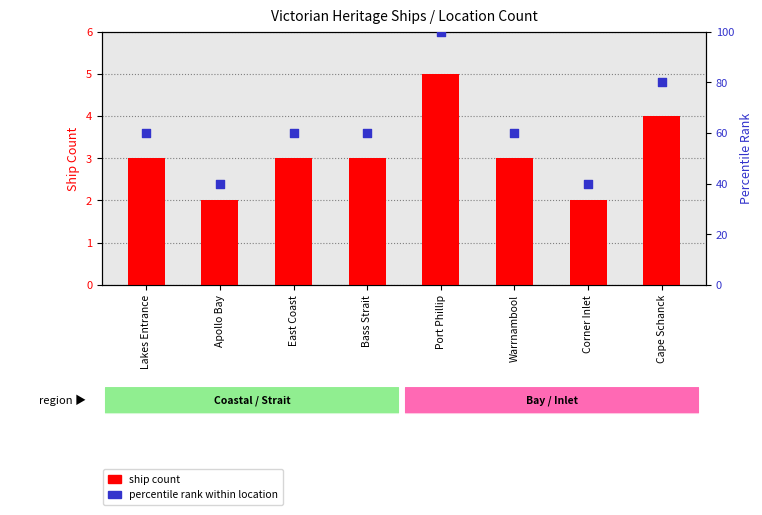

At which category is the sum across all series the highest?

Port Phillip